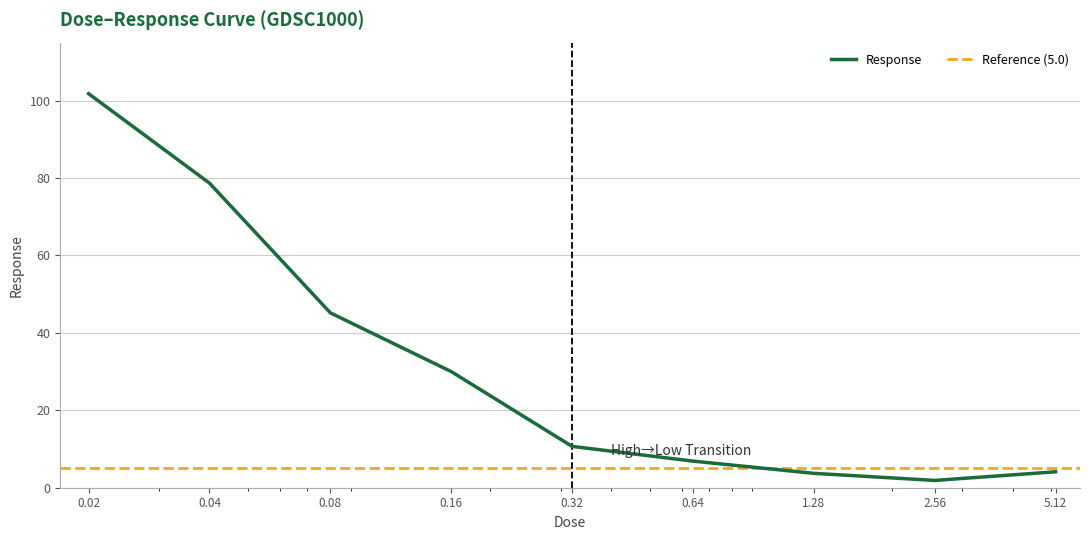

Reading right to left, extract all data points from this chart.

5.12=4.1	2.56=1.9	1.28=3.7	0.64=6.9	0.32=10.7	0.16=30.0	0.08=45.2	0.04=78.7	0.02=101.8